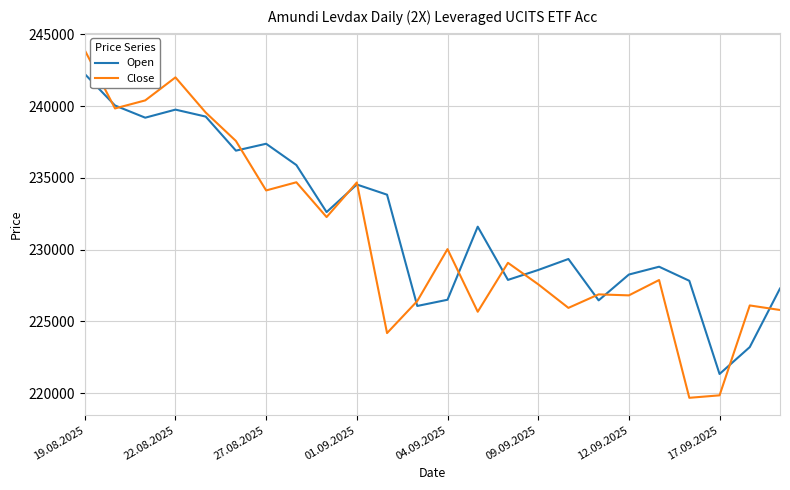

In Open, how many points are higher than both neighbors (excluding endpoints)?

6